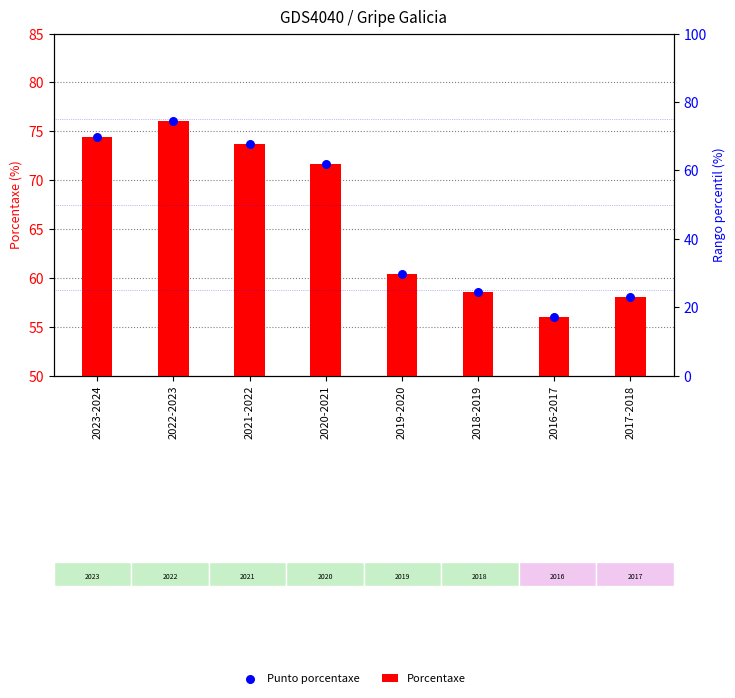

What is the total value across all series at 2017-2018?

116.0